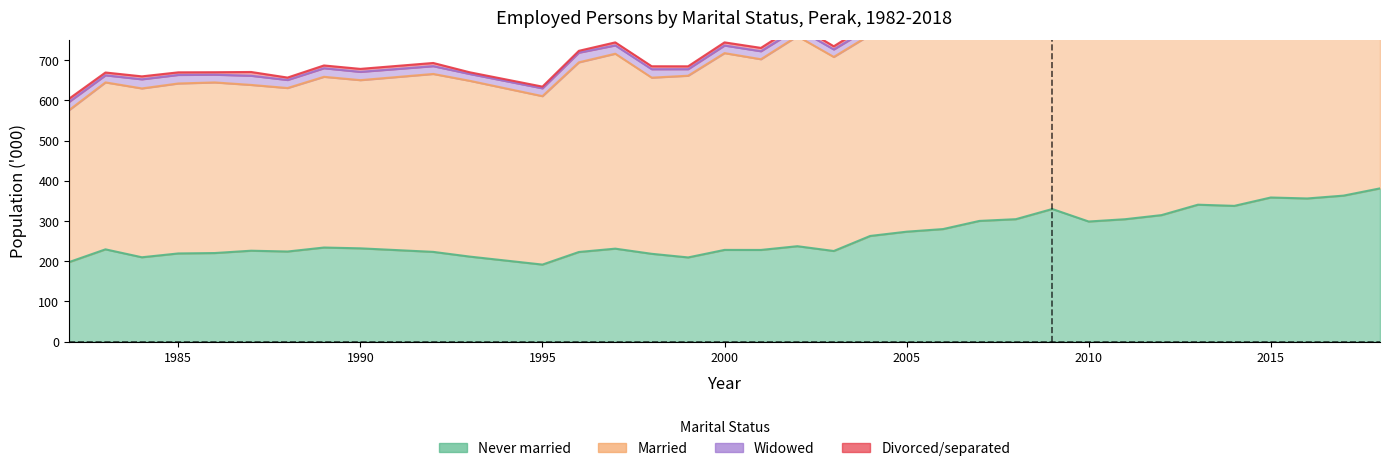

How many interior local valleys does the Never married series have?

9